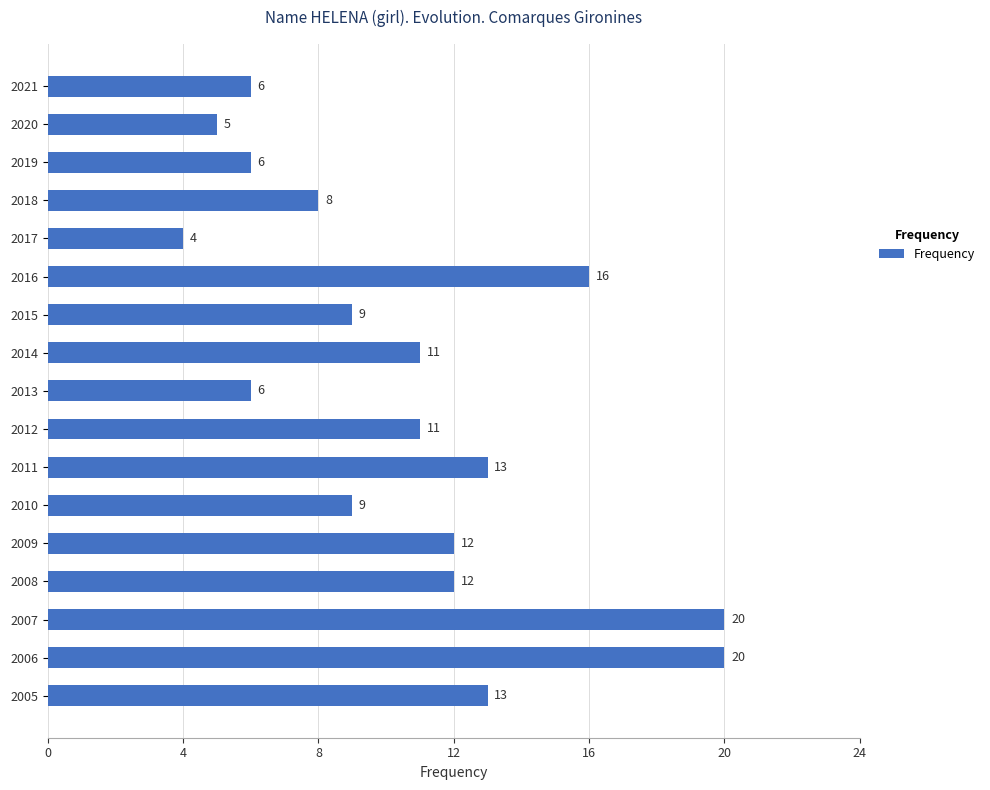

What is the difference between the maximum and minimum values?

16